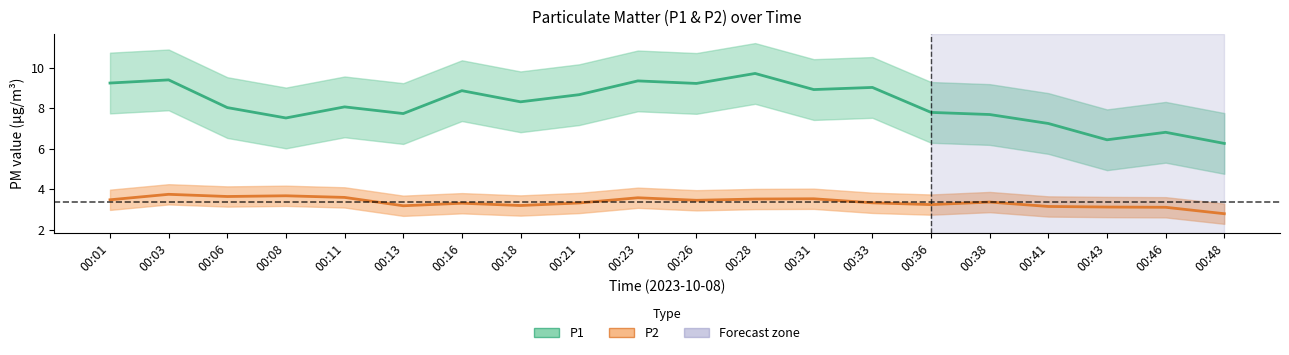

Rank the series by their maximum value, from lowest to highest.

P2, P1